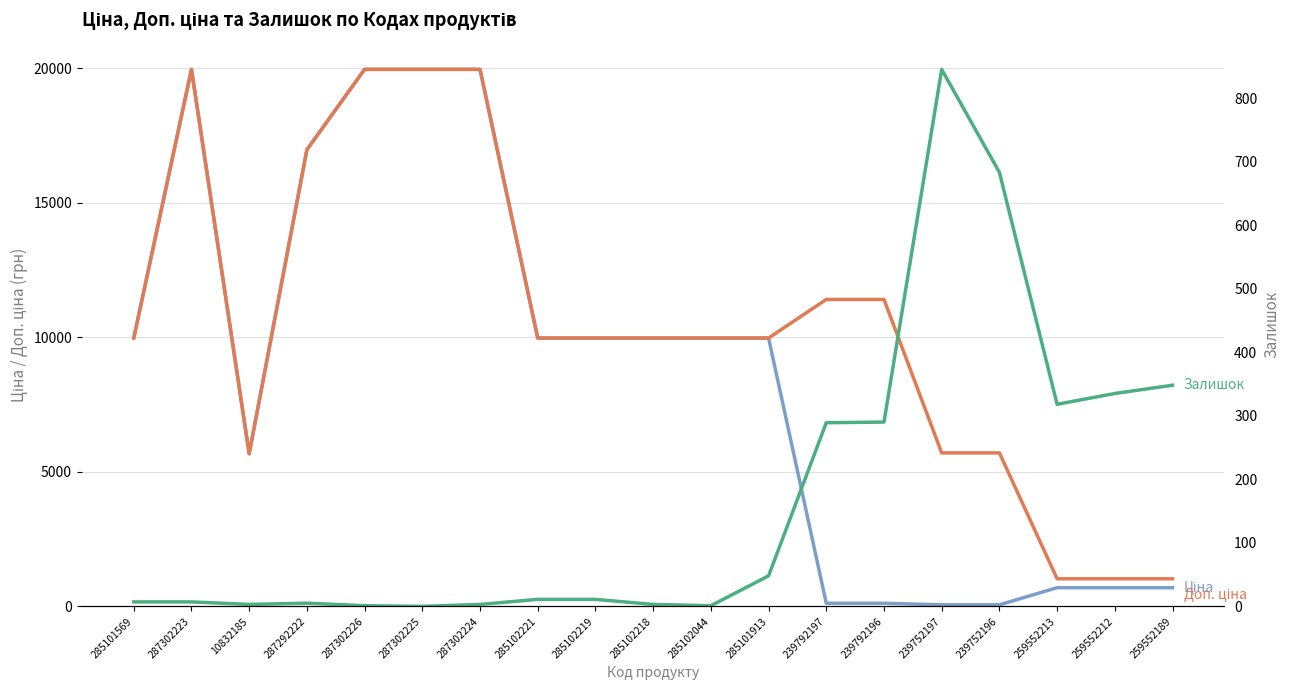

At which label does Залишок first exceed 11?

285101913